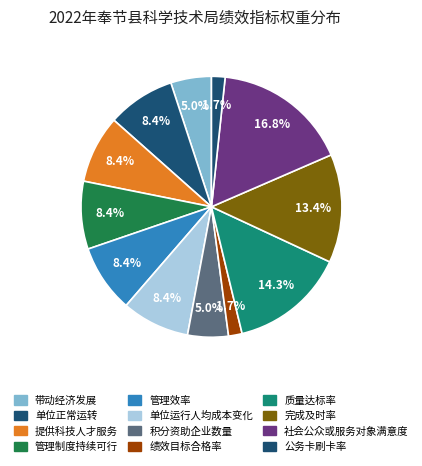

To the nearest percent, what percentage of the pie is 管理效率?

8%